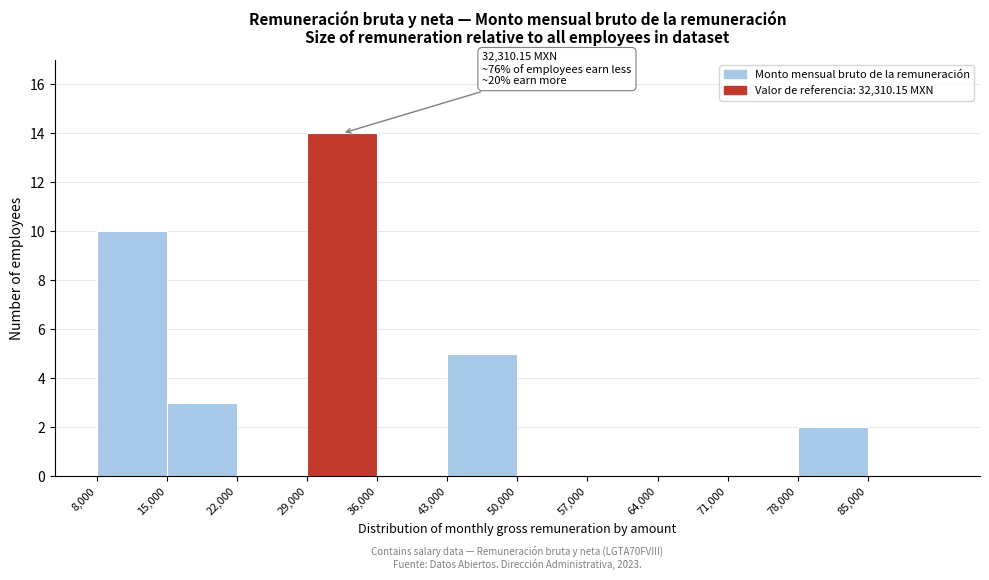

Which range on the x-axis has the tallest bar?

29000 to 36000